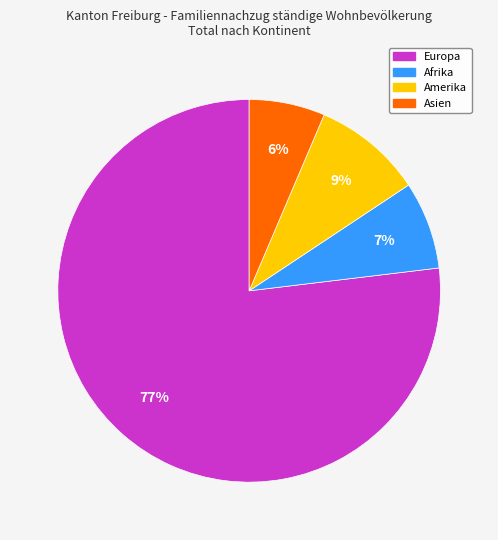

Does Europa account for over 50% of the chart?

Yes